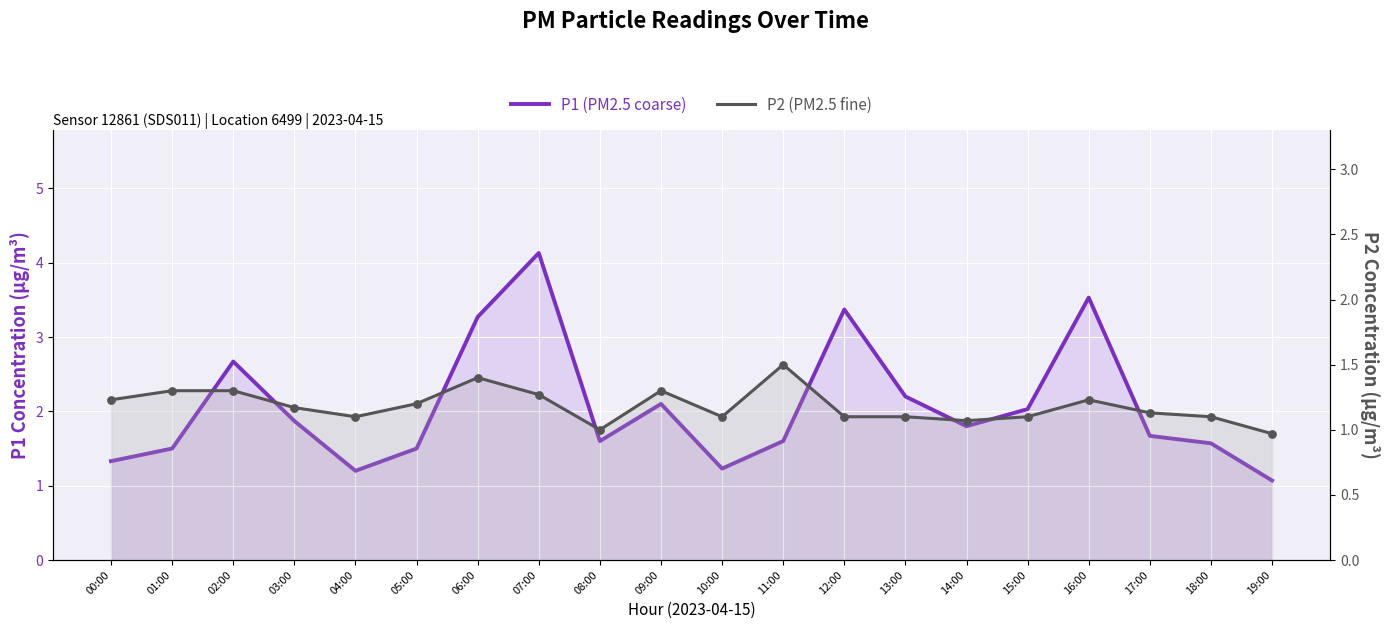

Which series has the largest Y range (max minus min)?

P1 (PM2.5 coarse)